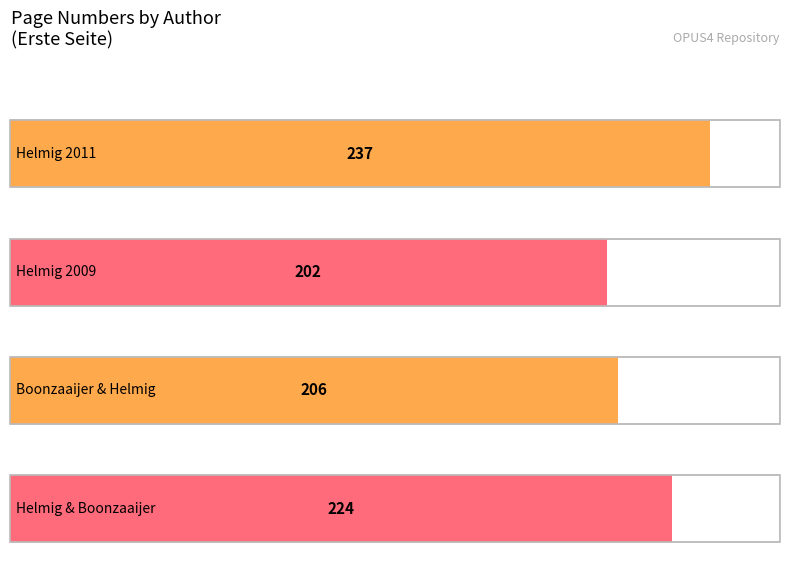

How many values are between 206 and 237?

3